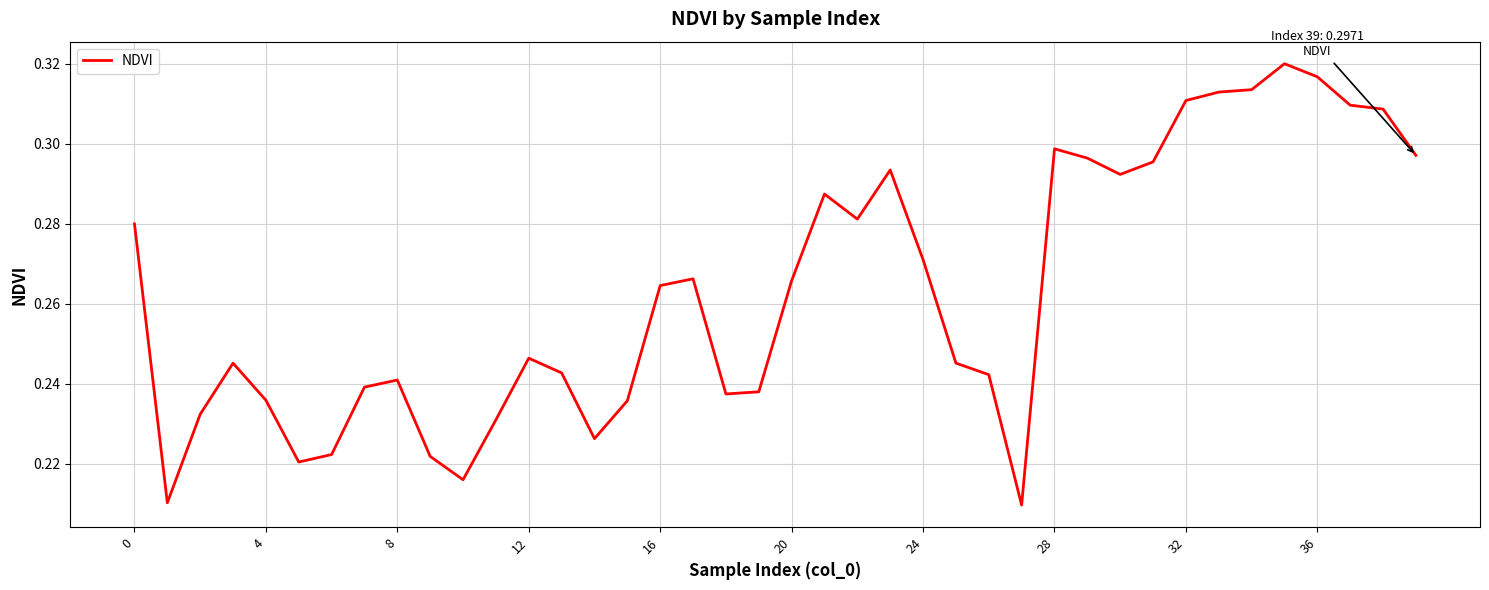

Does the chart display data point markers on the line(s)?

No